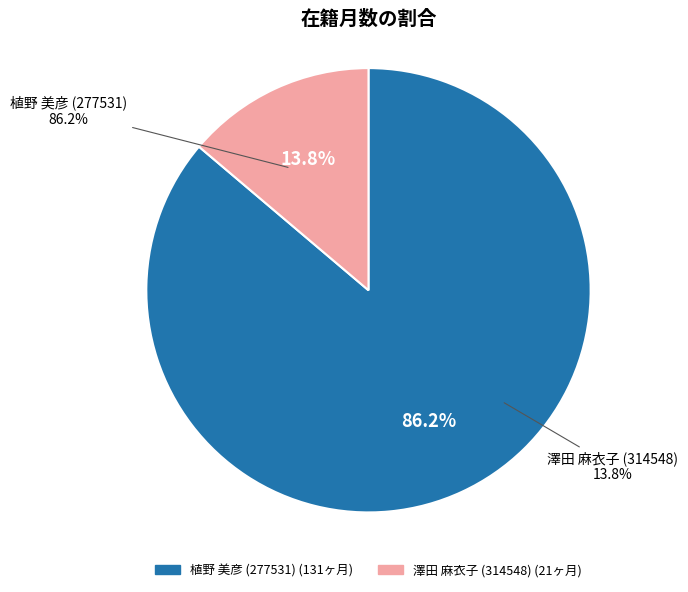

To the nearest percent, what percentage of the pie is 澤田 麻衣子 (314548)?

14%